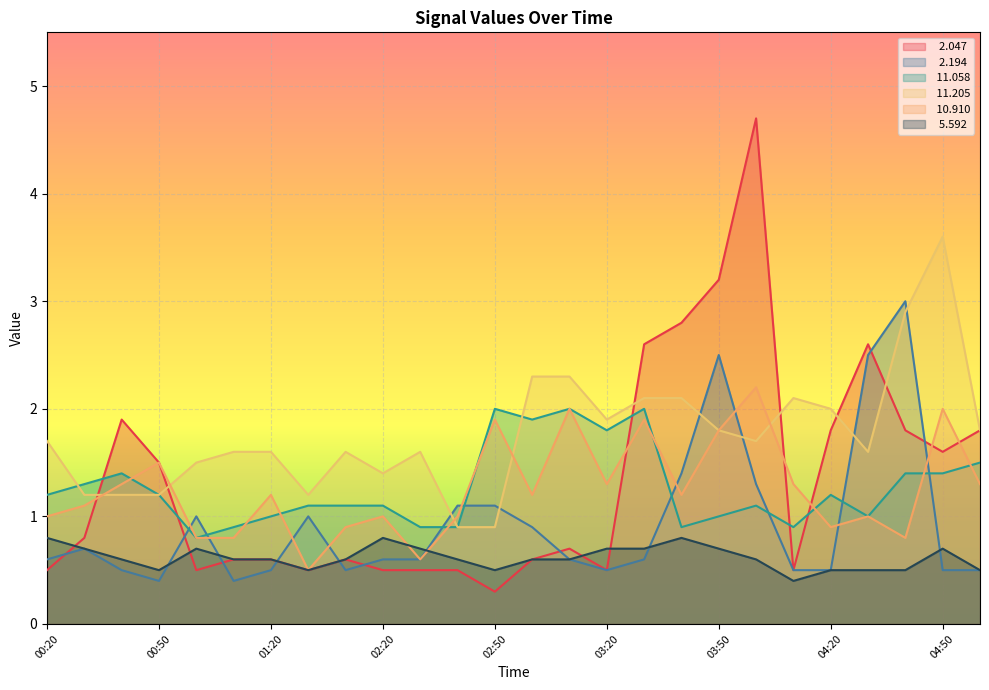

Where is the first local minimum for  11.058?

01:00